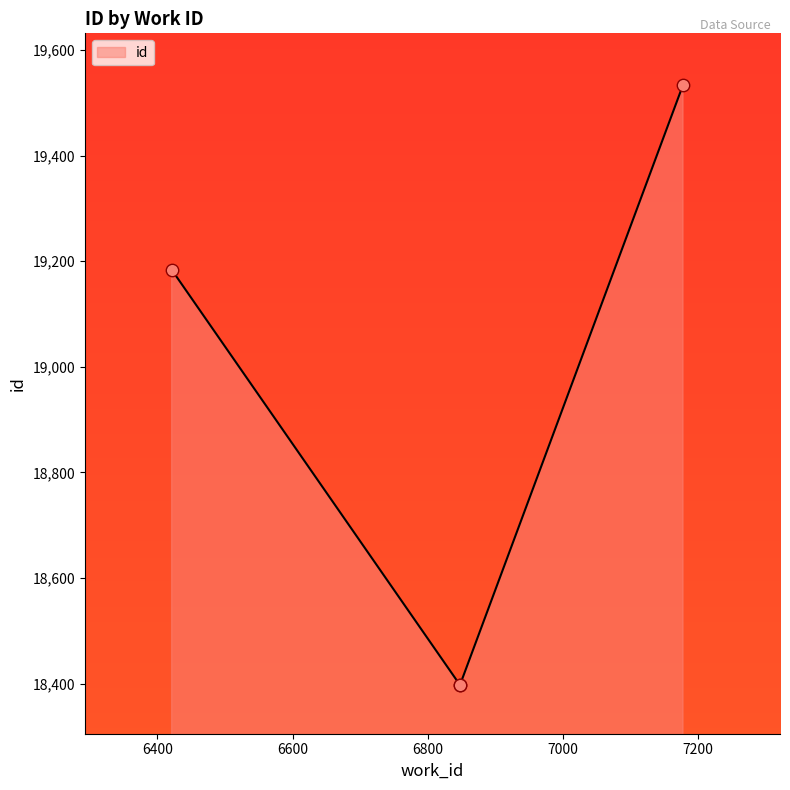

Between 6848 and 6848, which is larger?

6848